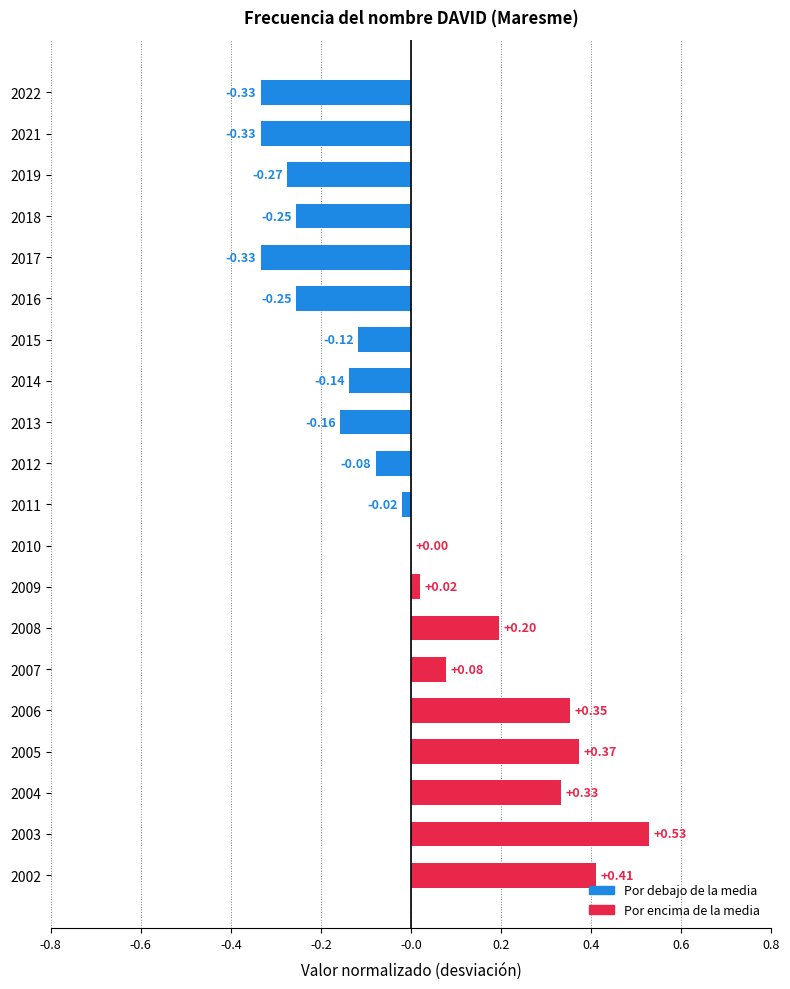

Which has a higher value, 2008 or 2009?

2008